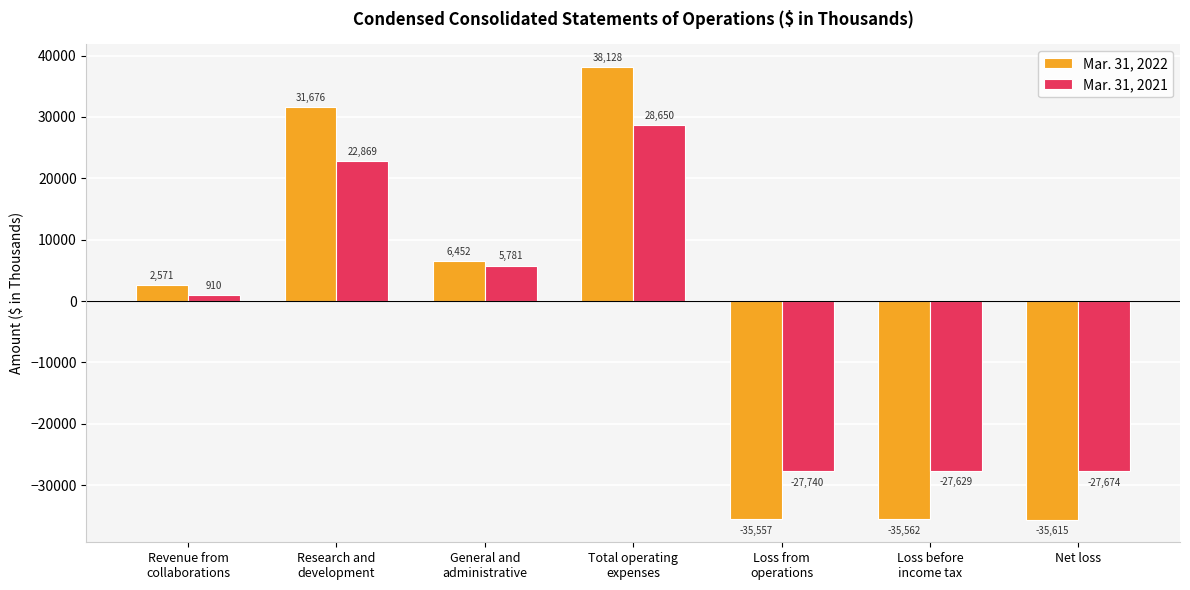

What is the average value of the Mar. 31, 2022 series?

-3987